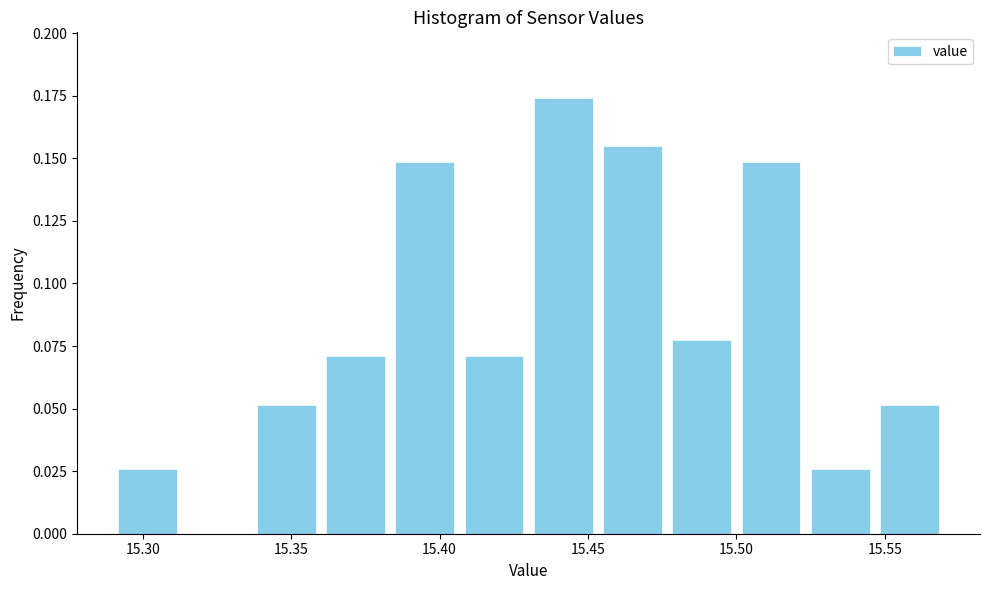

How tall is the bar that spans 15.385 to 15.405 on the x-axis? Neither the bar edges nor the heights are printed on the chart, so give them approximately, as read against the axes.

0.150